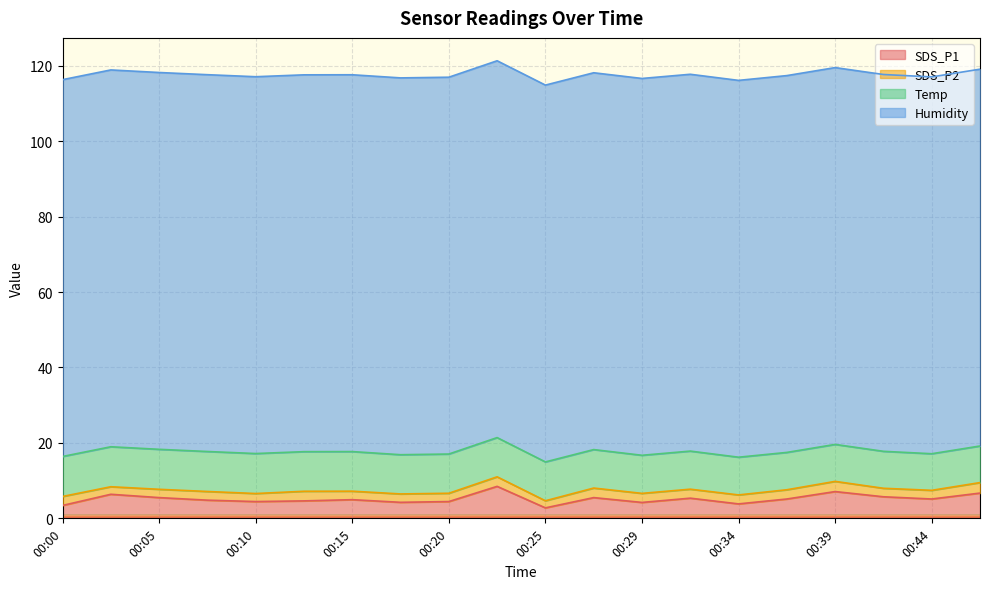

What is the total value across all series at 00:37?

117.4